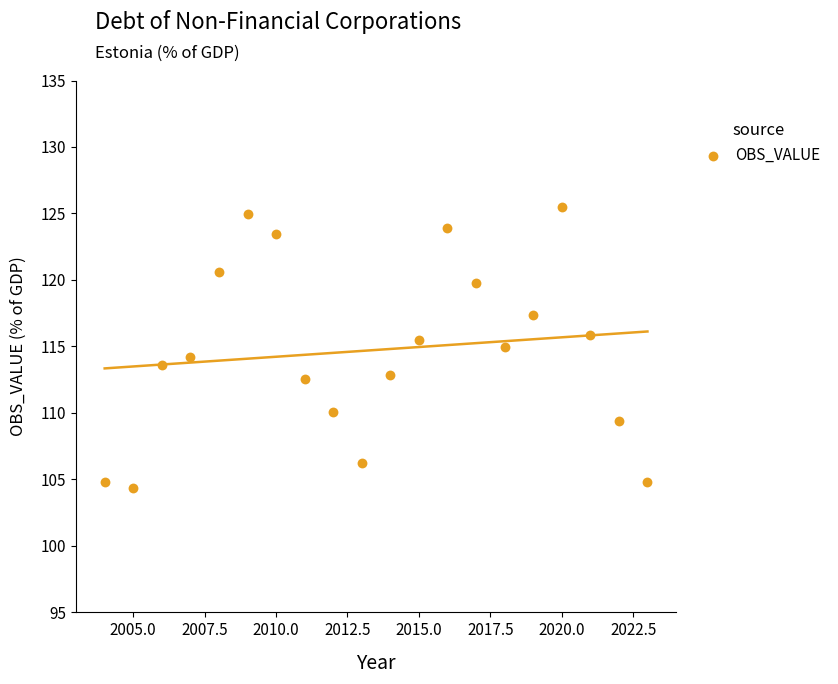

What is the range of X values (max minus min)?

19.0